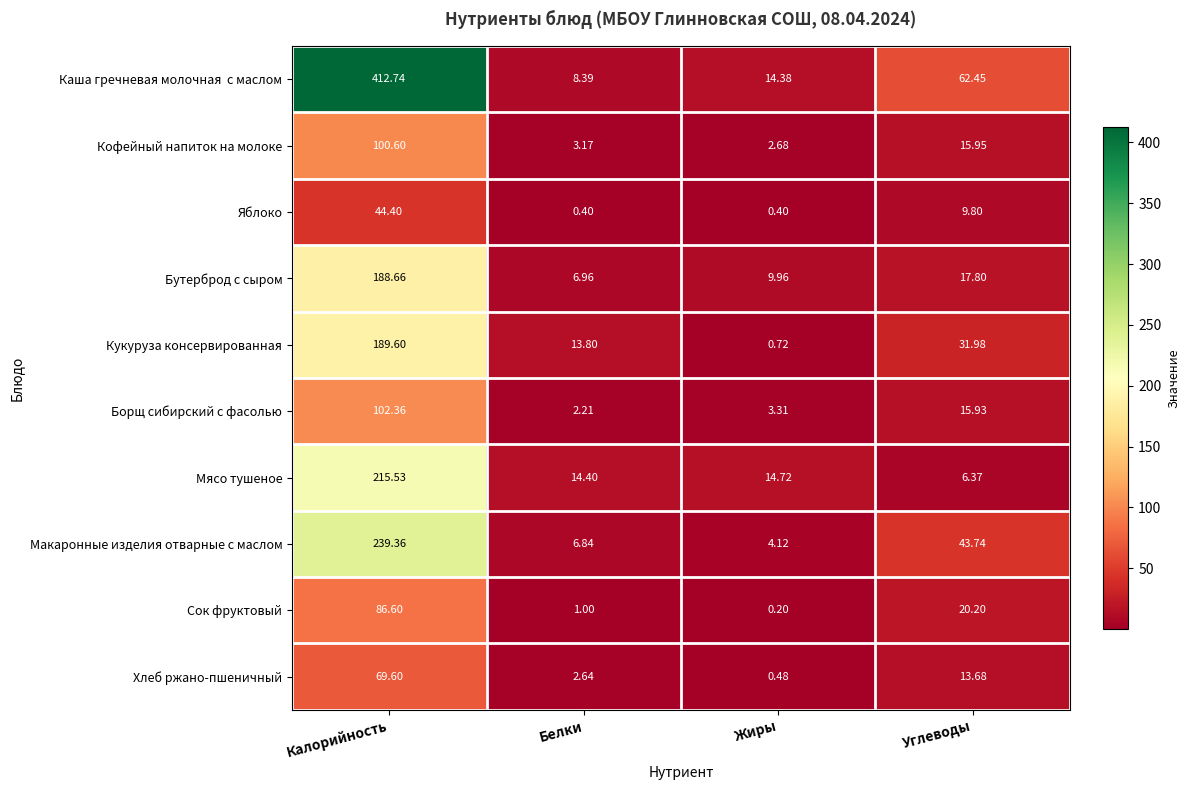

At which label is Кукуруза консервированная closest to 95?

Углеводы